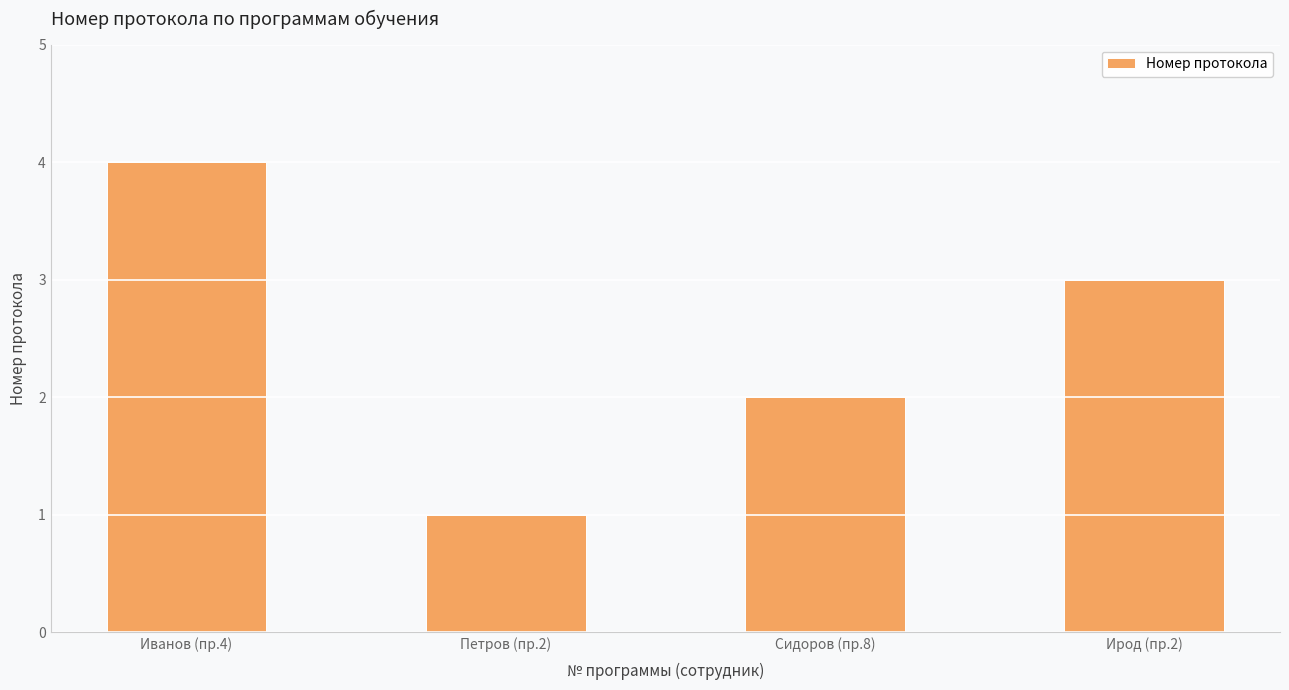

Count the number of data series in this chart.

1